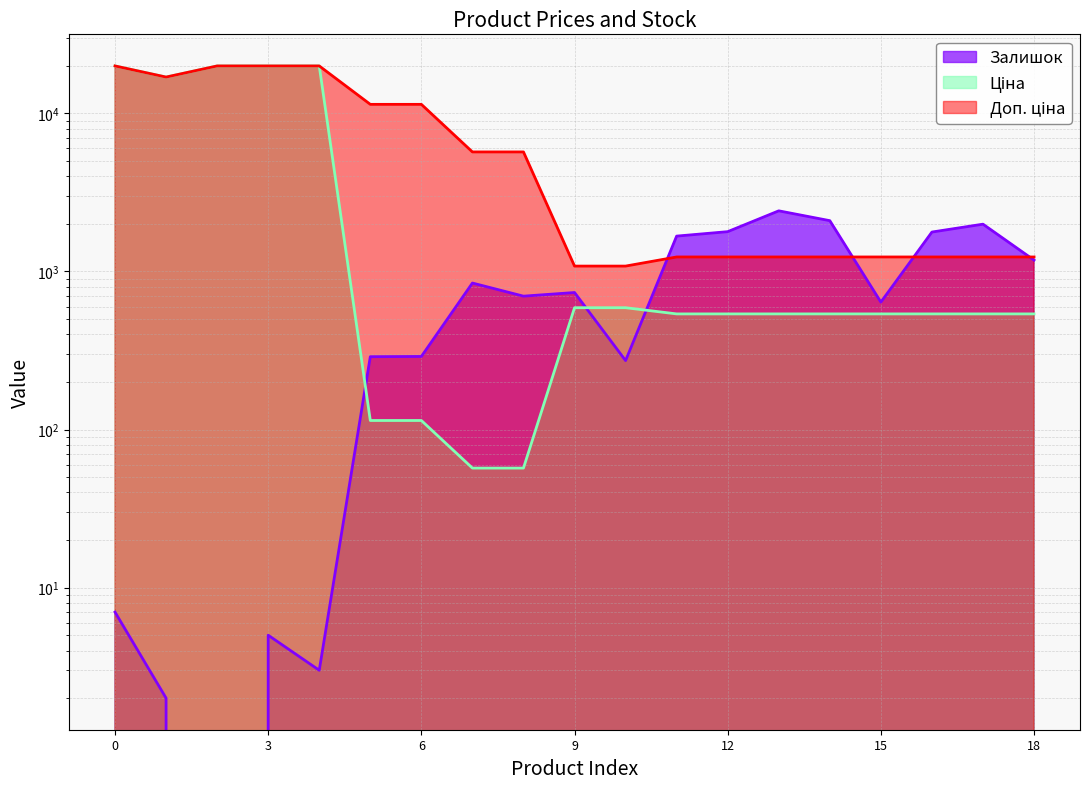

Does the chart display data point markers on the line(s)?

No